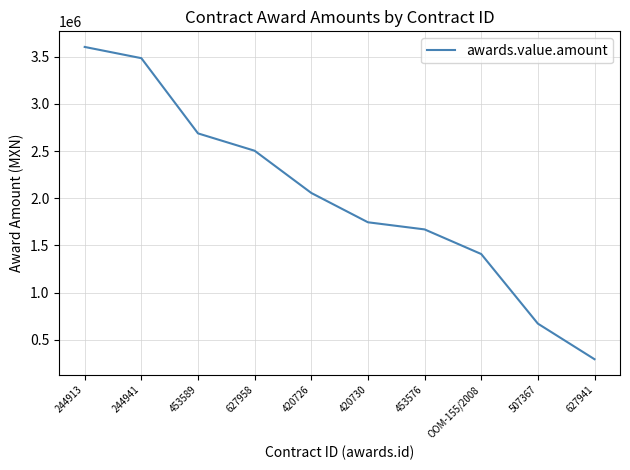

What is the difference between the values at 453589 and 627958?

184042.5